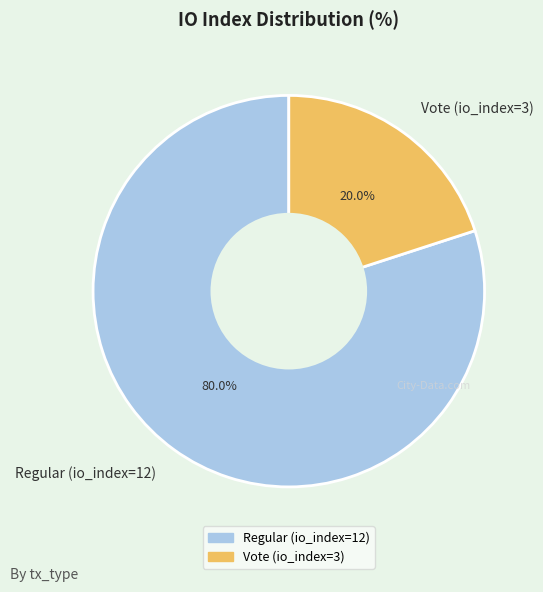

What percentage is NOT represented by Vote (io_index=3)?

80.0%